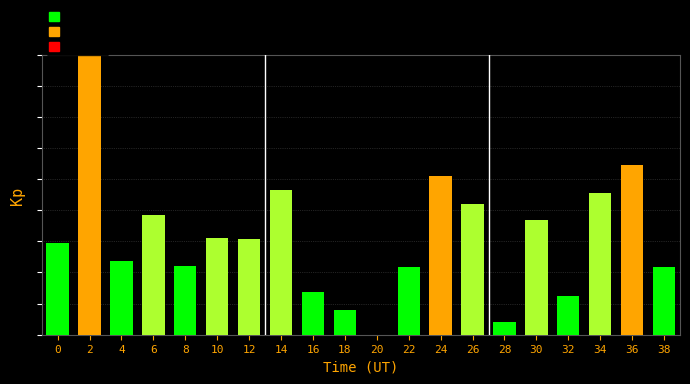

What is the change in value from 16 to 24?

+3.7